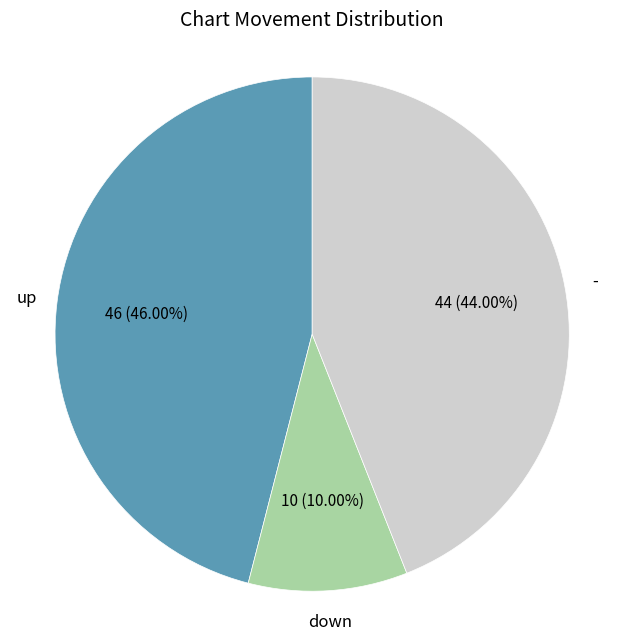

Is there any slice that represents more than half of the pie?

No